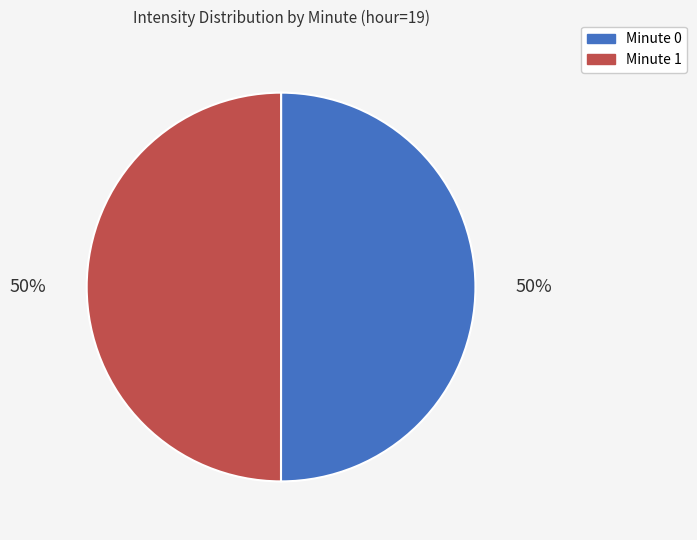

To the nearest percent, what is the average slice percentage?

50%